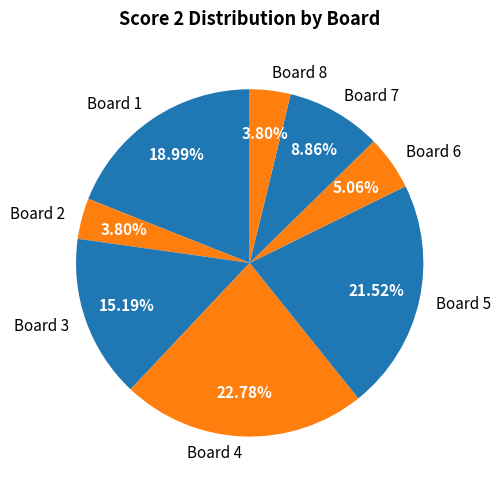

Between Board 2 and Board 6, which is larger?

Board 6